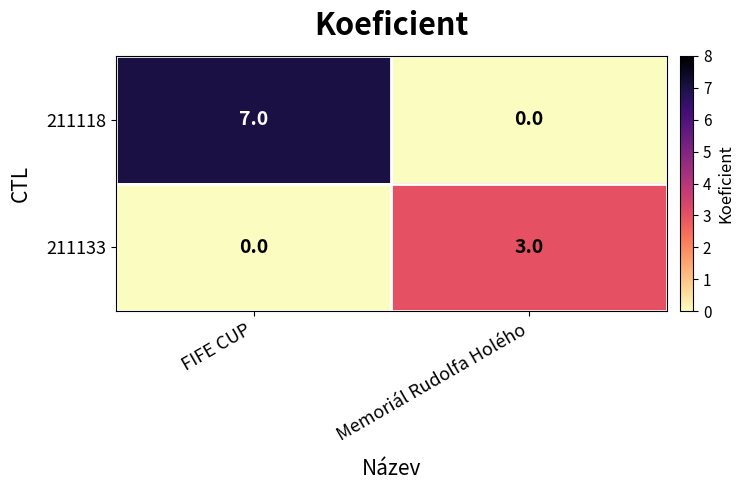

Count the number of categories in the chart.

2